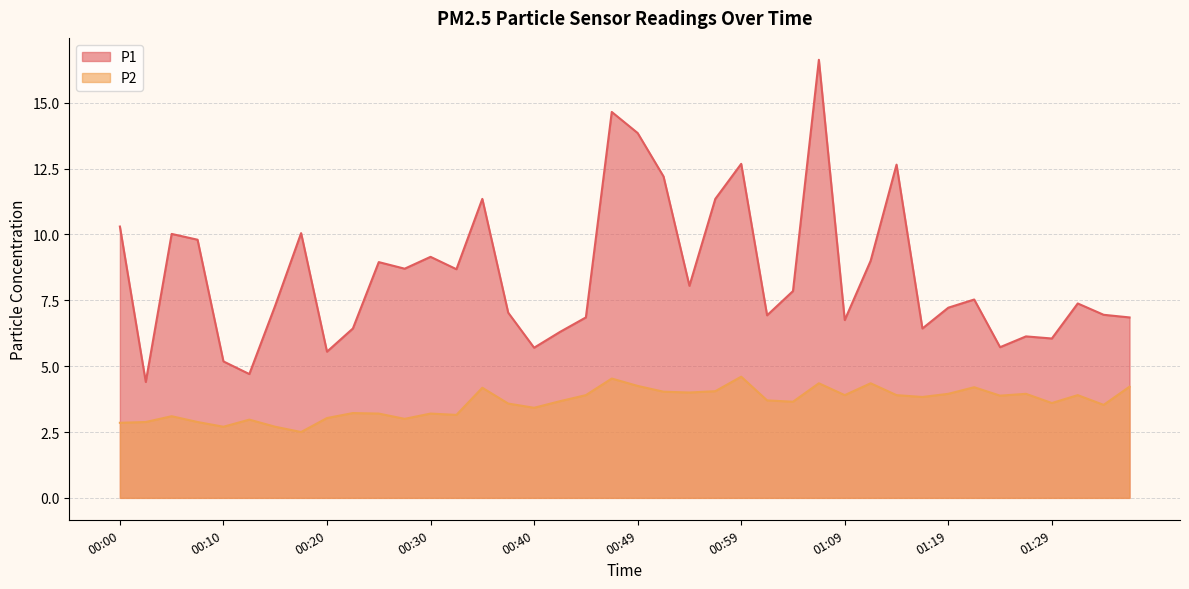

Reading left to right, what are all the values shown in this chart?

P1: 10.3	4.4	10.0	9.8	5.2	4.7	7.3	10.1	5.5	6.4	8.9	8.7	9.2	8.7	11.3	7.0	5.7	6.3	6.8	14.7	13.8	12.2	8.1	11.3	12.7	6.9	7.8	16.6	6.8	9.0	12.7	6.4	7.2	7.5	5.7	6.1	6.0	7.4	7.0	6.8
P2: 2.9	2.9	3.1	2.9	2.7	3.0	2.7	2.5	3.0	3.2	3.2	3.0	3.2	3.1	4.2	3.6	3.4	3.7	3.9	4.5	4.2	4.0	4.0	4.0	4.6	3.7	3.6	4.3	3.9	4.3	3.9	3.8	4.0	4.2	3.9	4.0	3.6	3.9	3.5	4.2